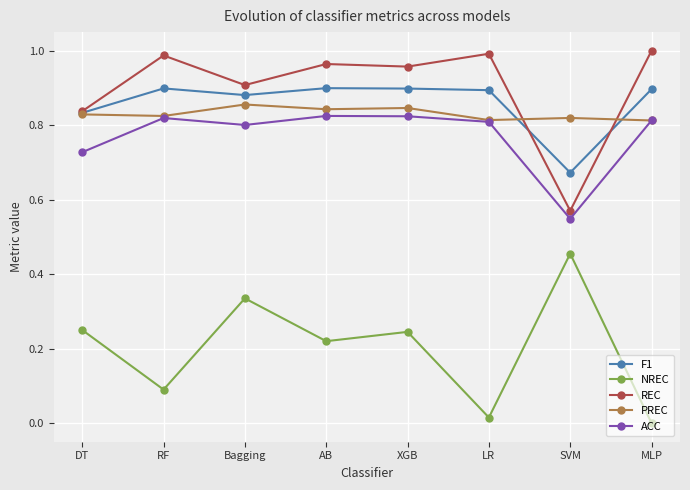

True or false: PREC and NREC cross at least once.

False